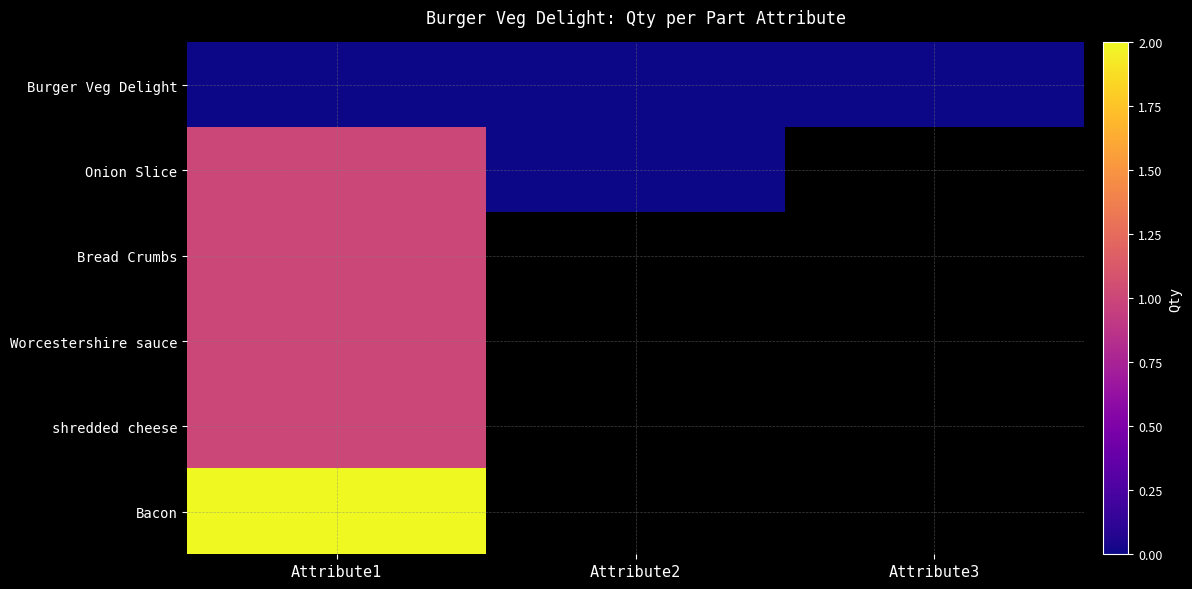

What is the minimum value for Worcestershire sauce?

1.0